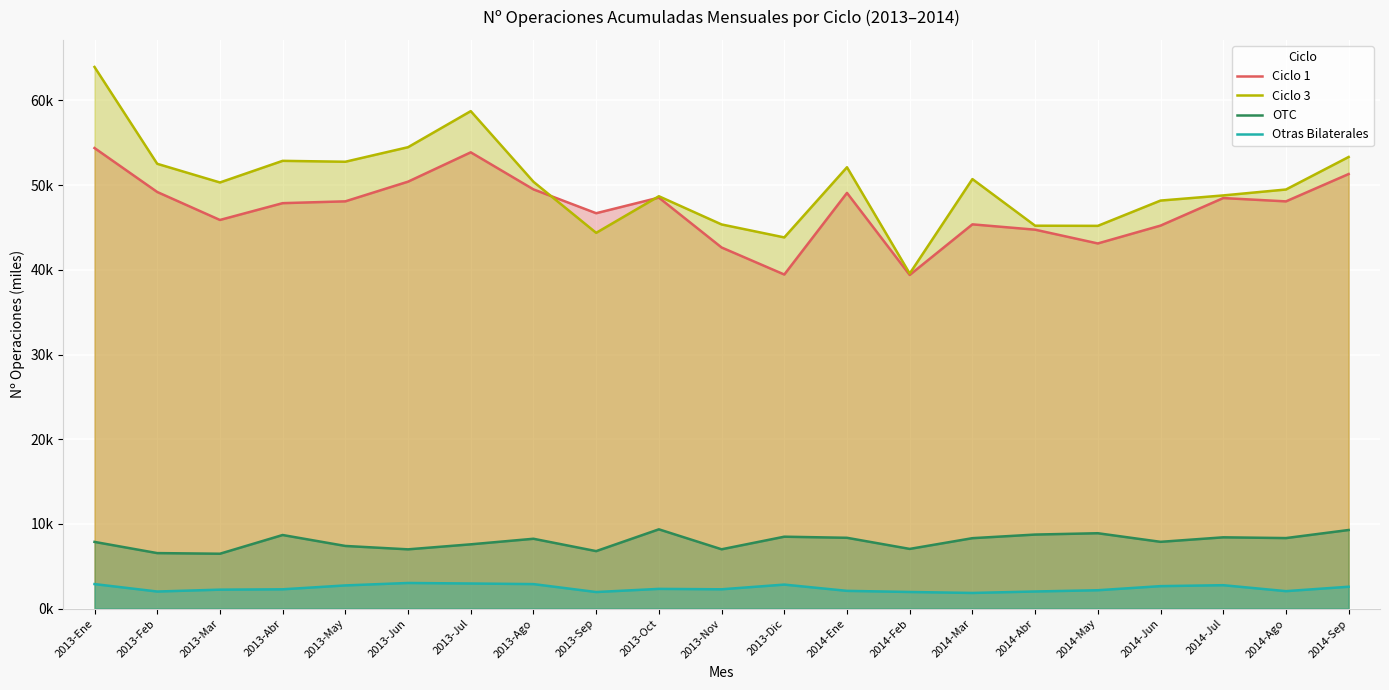

At which label does Ciclo 1 first exceed 48?

2013-Ene